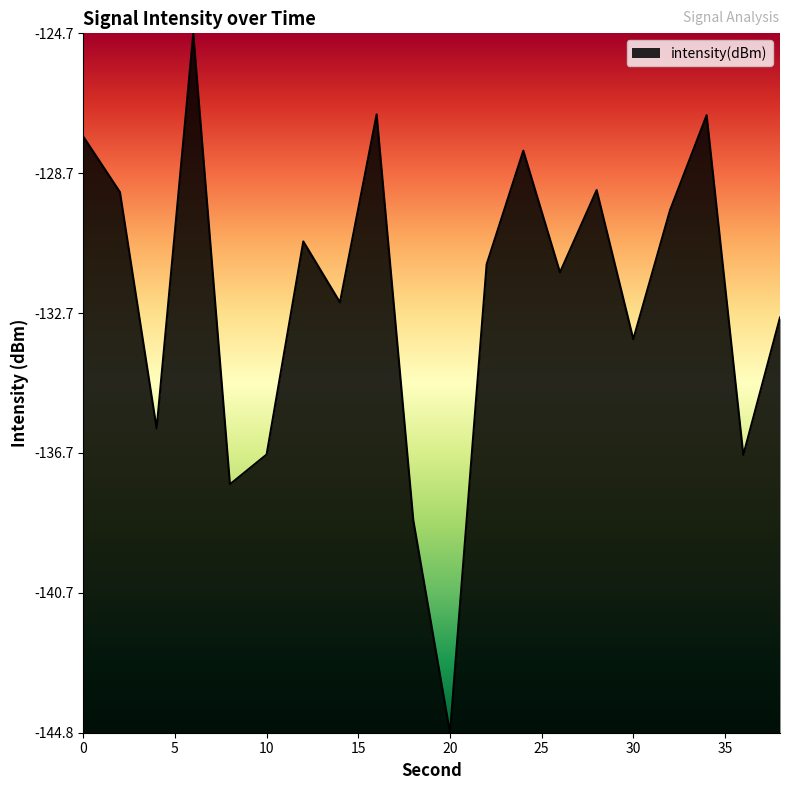

What is the maximum value shown in the chart?

-124.7